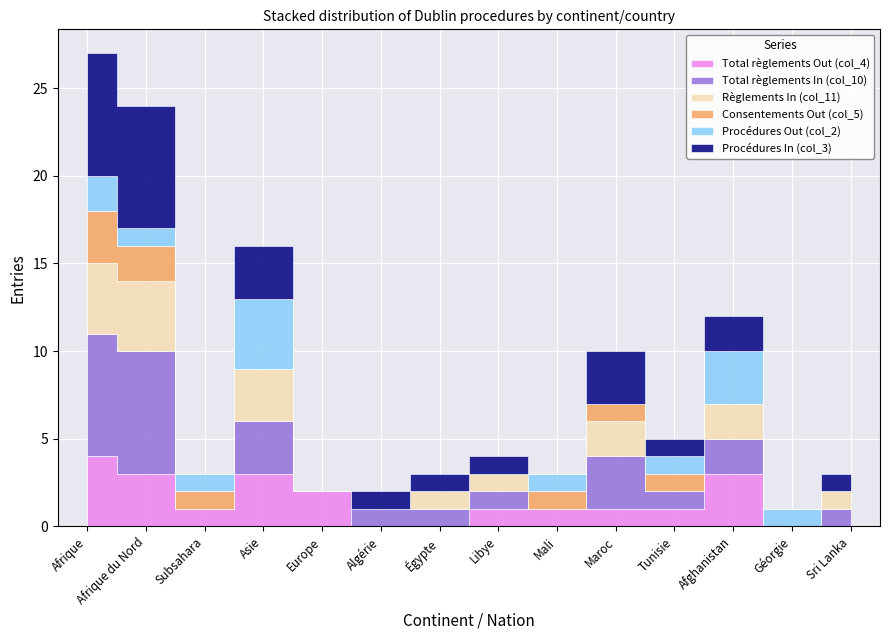

The Consentements Out (col_5) series shows 3 at Afrique du Nord. True or false?

False